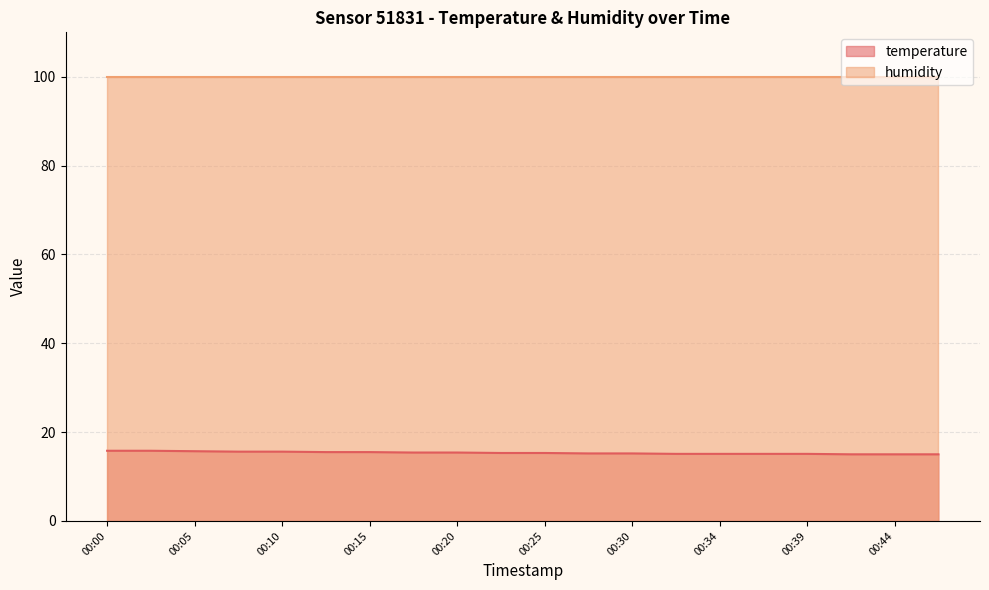

True or false: humidity has a value of 99.9 at 00:25.

True